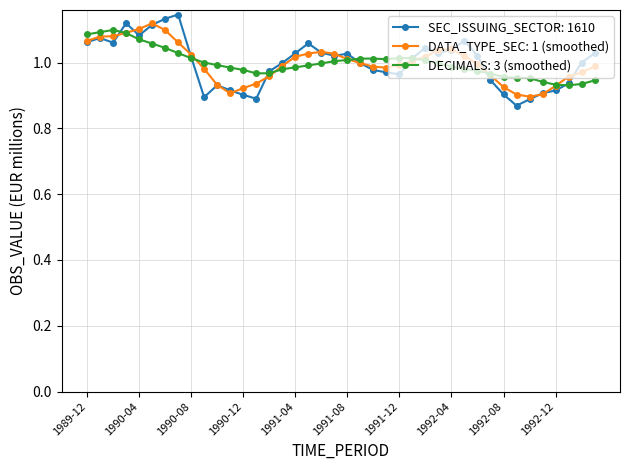

Which series has the largest range (max minus min)?

SEC_ISSUING_SECTOR: 1610